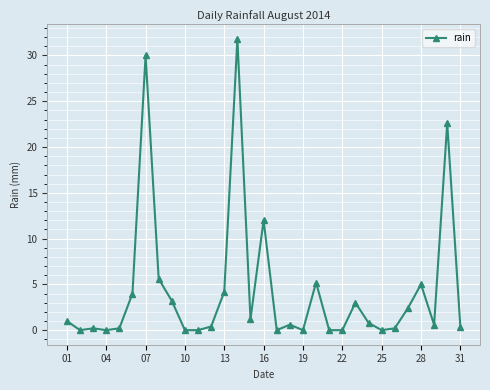

What is the value of the 28th point from the left?

5.0